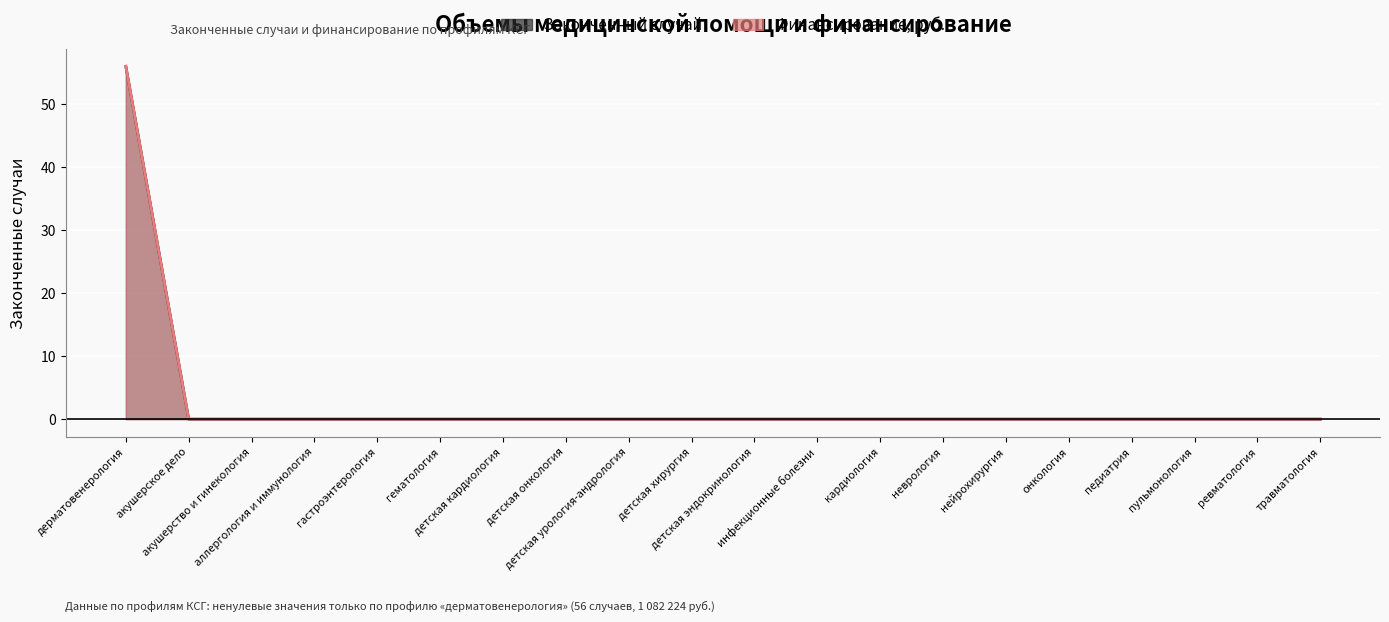

What position from the right is детская хирургия?

11